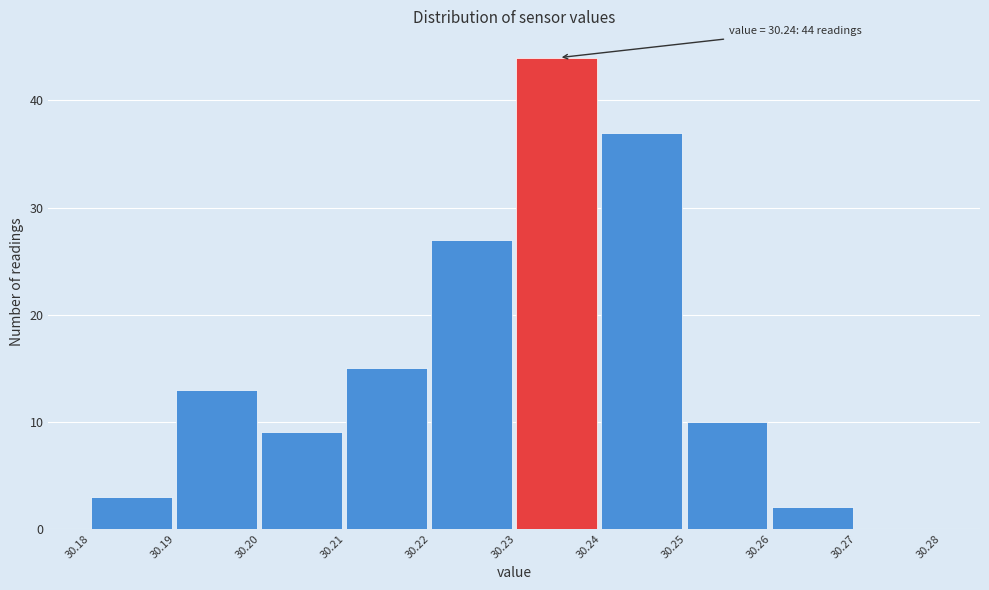

Over which range of the x-axis is the bar tallest?

30.23 to 30.24